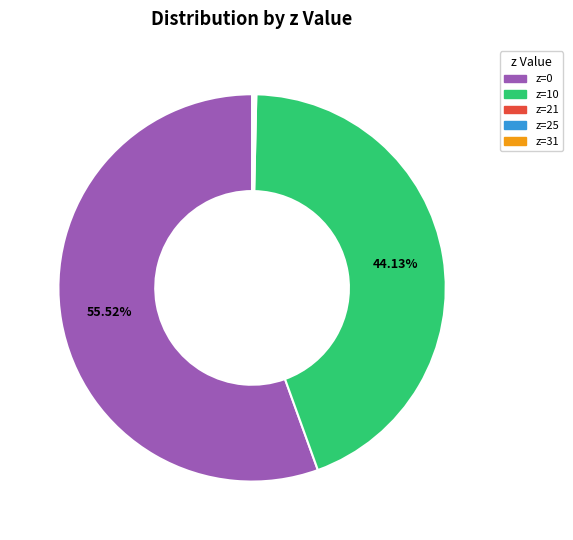

Between z=10 and z=0, which is larger?

z=0